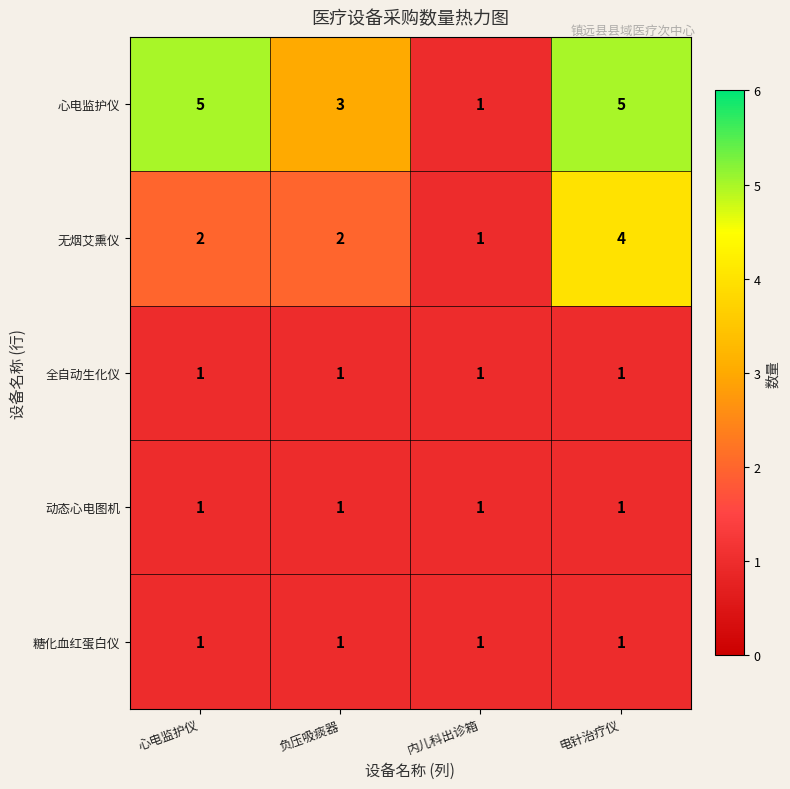

Between 心电监护仪 and 负压吸痰器, which series saw the biggest shift?

心电监护仪